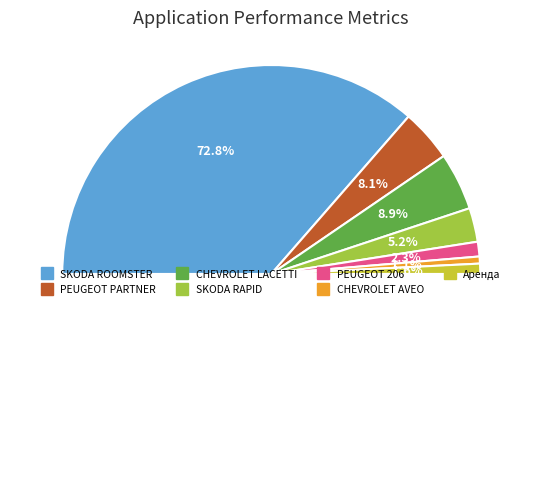

Is SKODA ROOMSTER the majority of the pie?

Yes